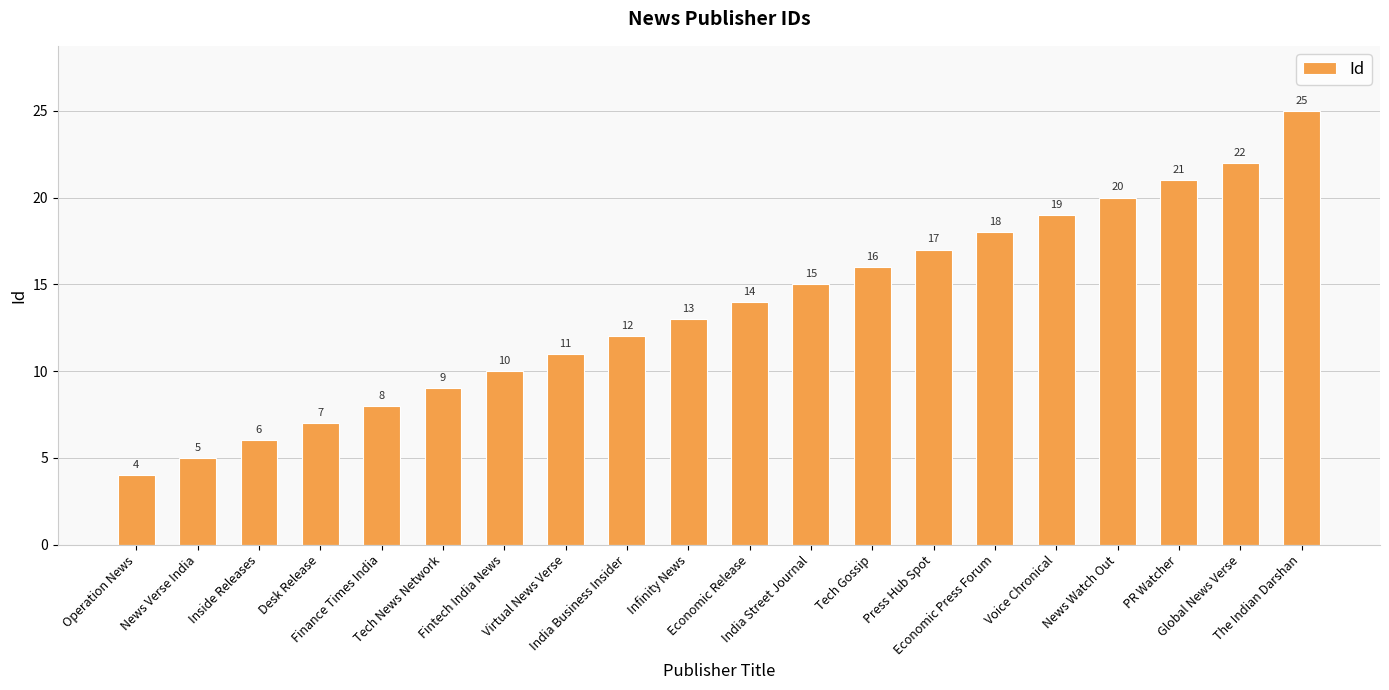

What is the label of the 20th bar from the right?

Operation News